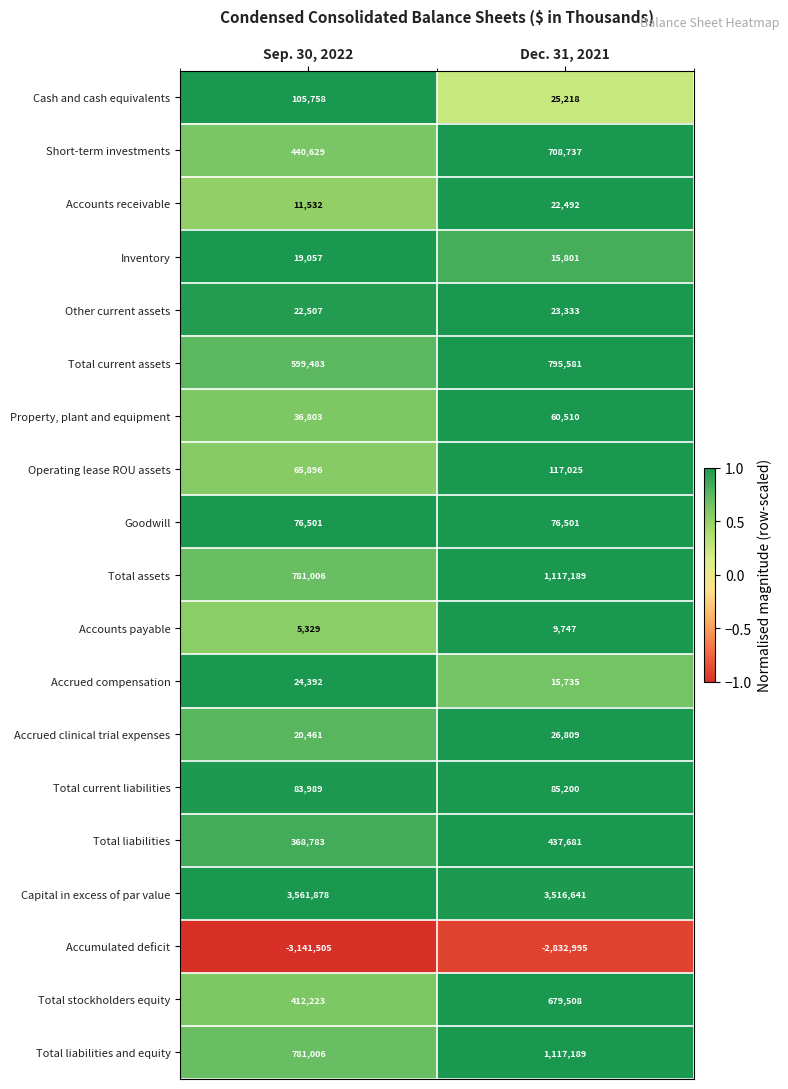

How many distinct data groups are displayed?

19